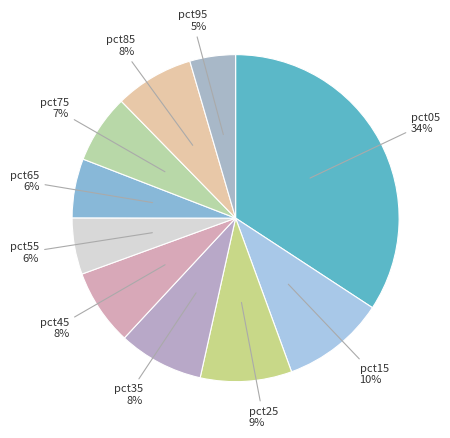

How many segments does this pie chart have?

10